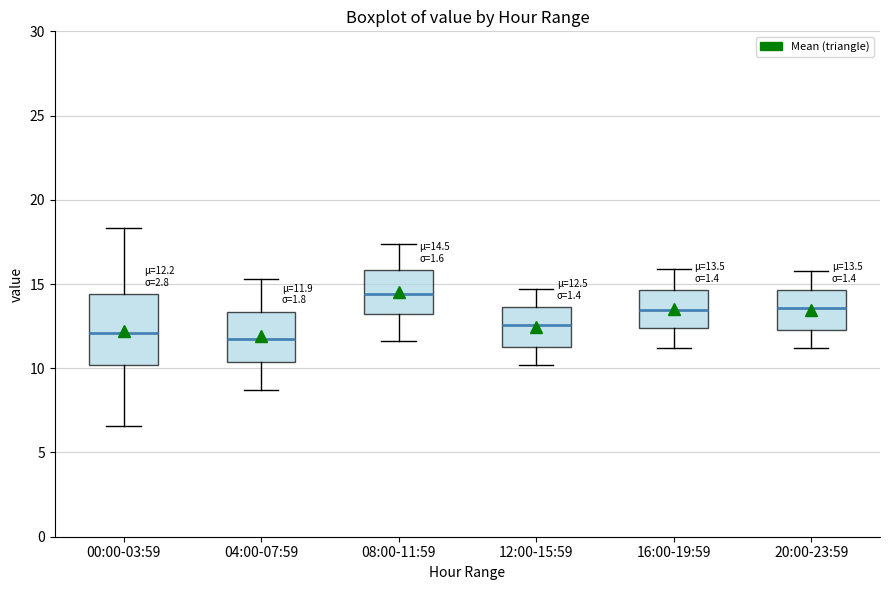

Which box is the tallest, from its lower edge to its upper edge?

00:00-03:59